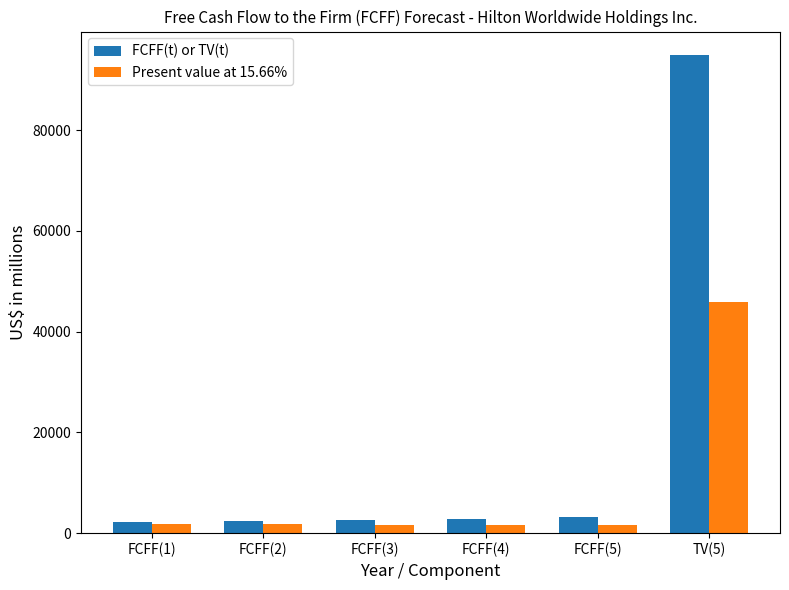

At how many categories does at least one series exceed 33660?

1